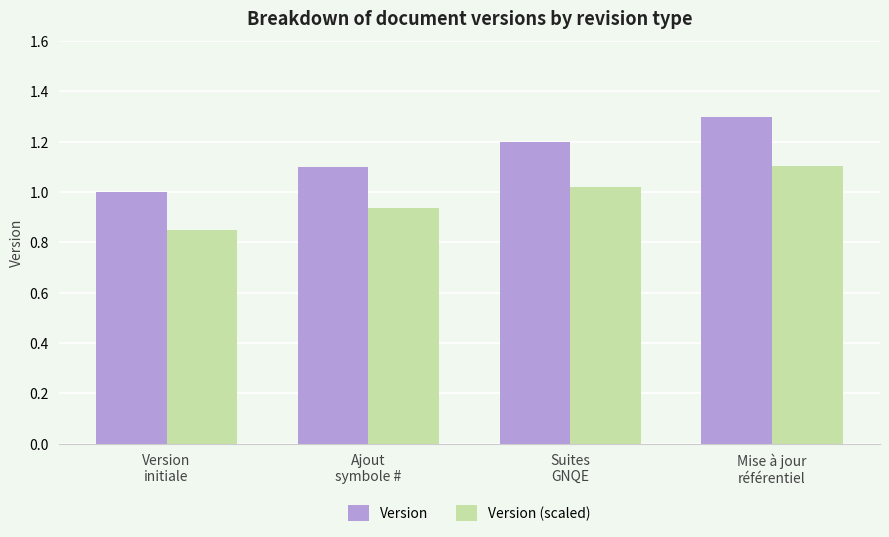

What is the highest value of the Version series?

1.3